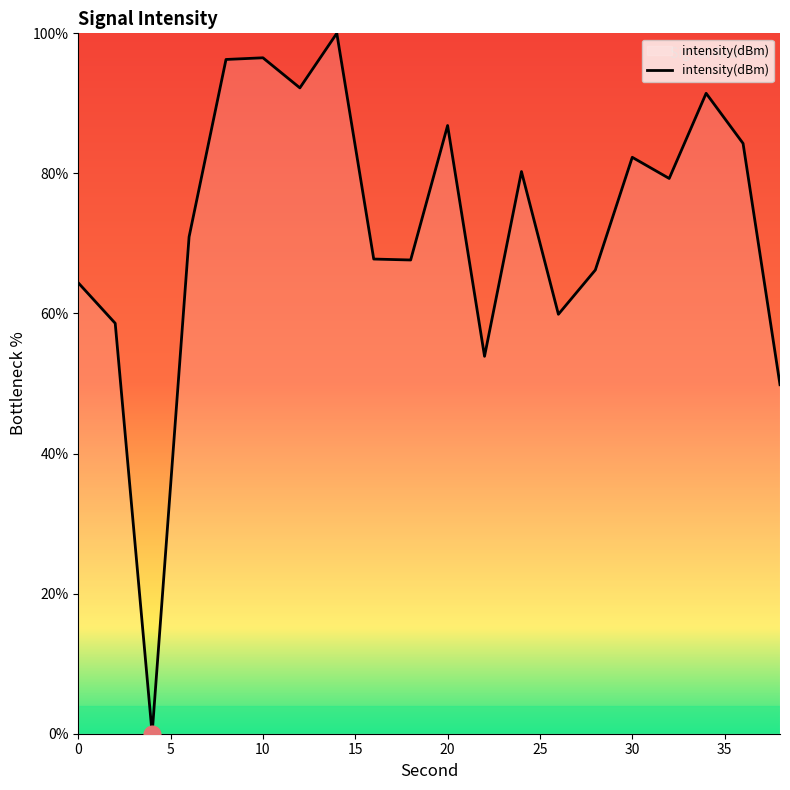

What is the difference between the maximum and minimum values?

100.0